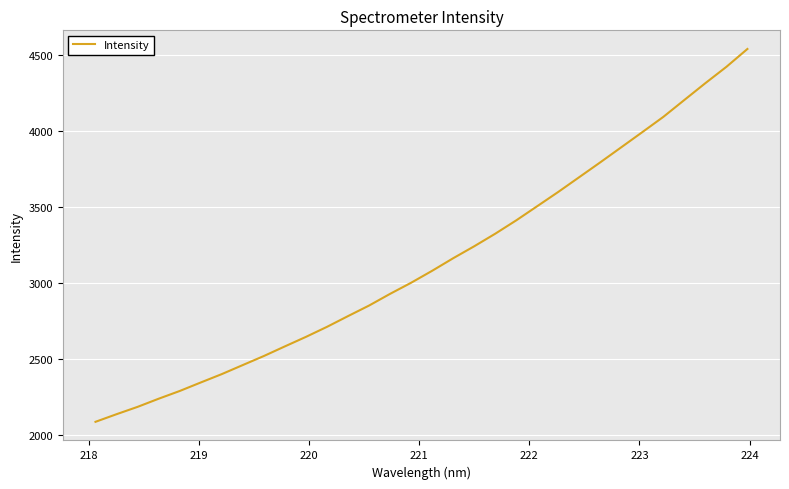

What is the difference between the maximum and minimum values?

2450.4